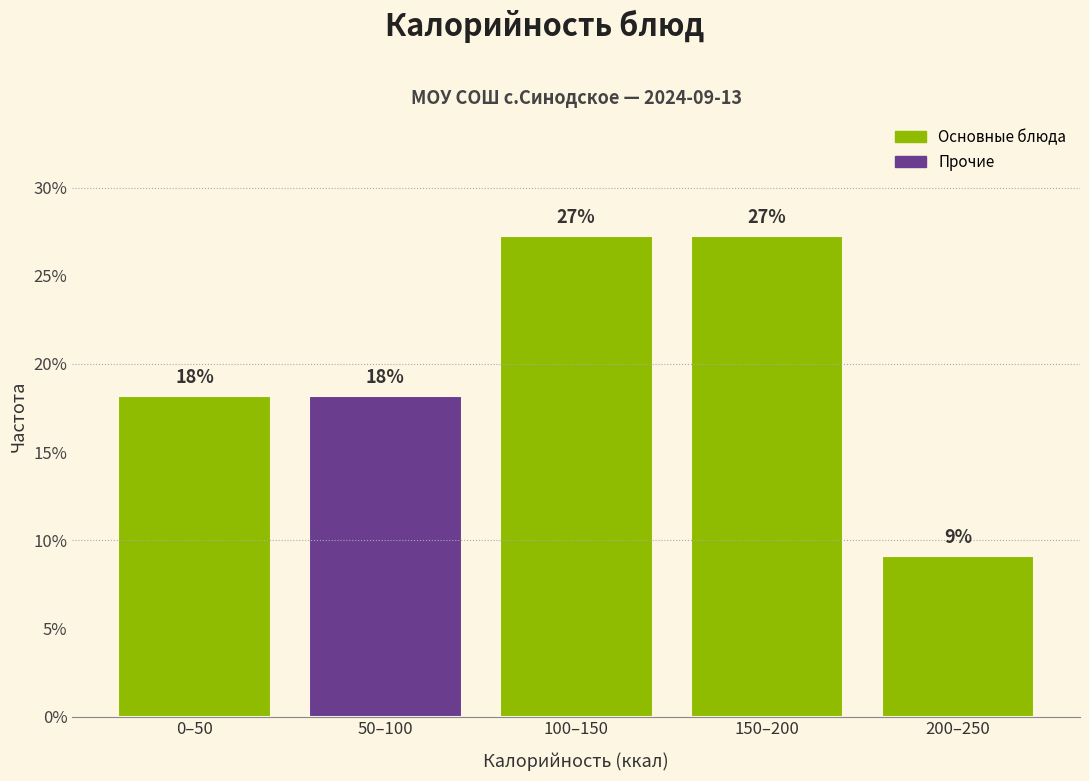

How many bars are there in total?

5